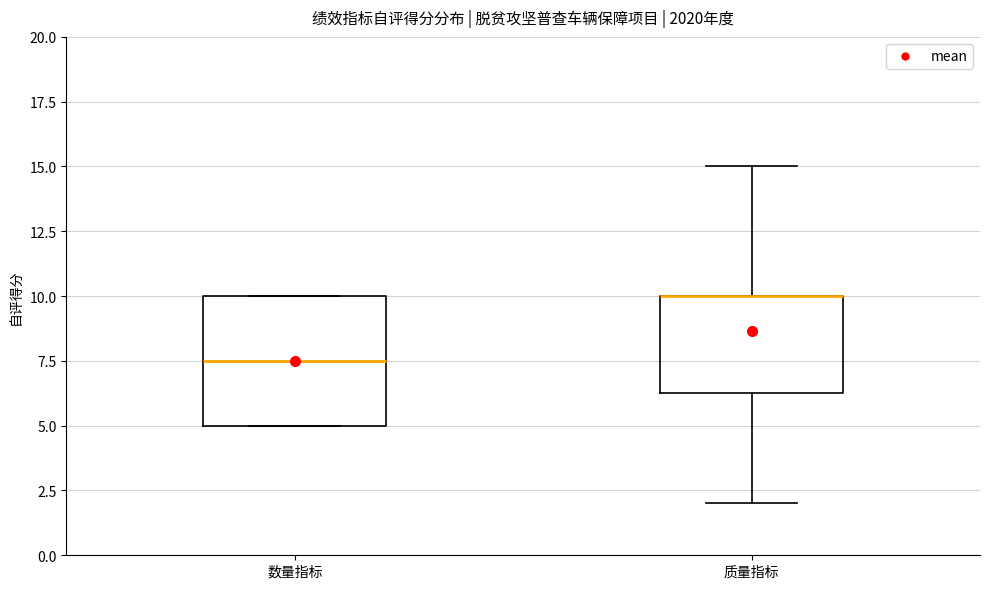

Which box is the tallest, from its lower edge to its upper edge?

数量指标